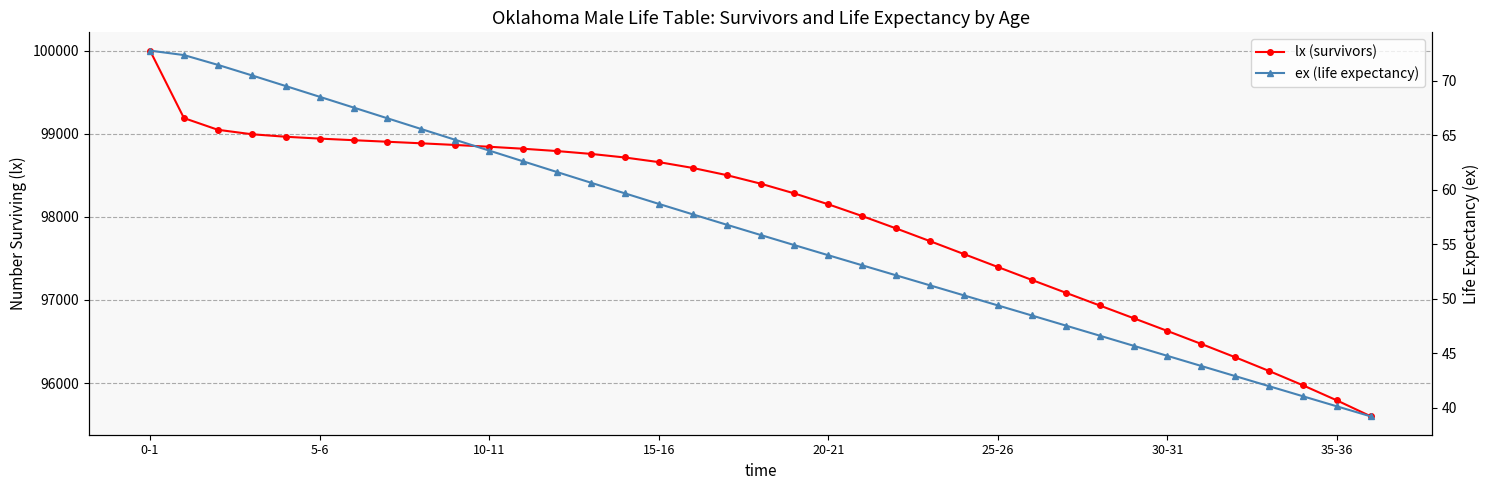

The value of lx (survivors) at 12 is 64176.7. True or false?

False